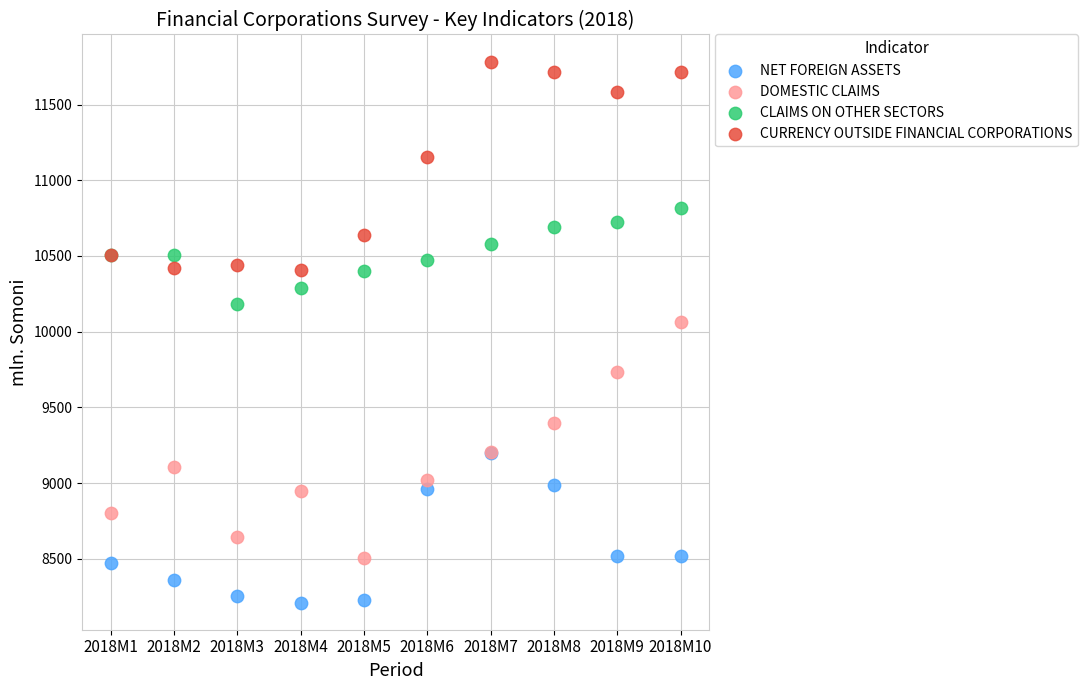

In the CURRENCY OUTSIDE FINANCIAL CORPORATIONS series, what Y value is closest to 11096?

11151.7